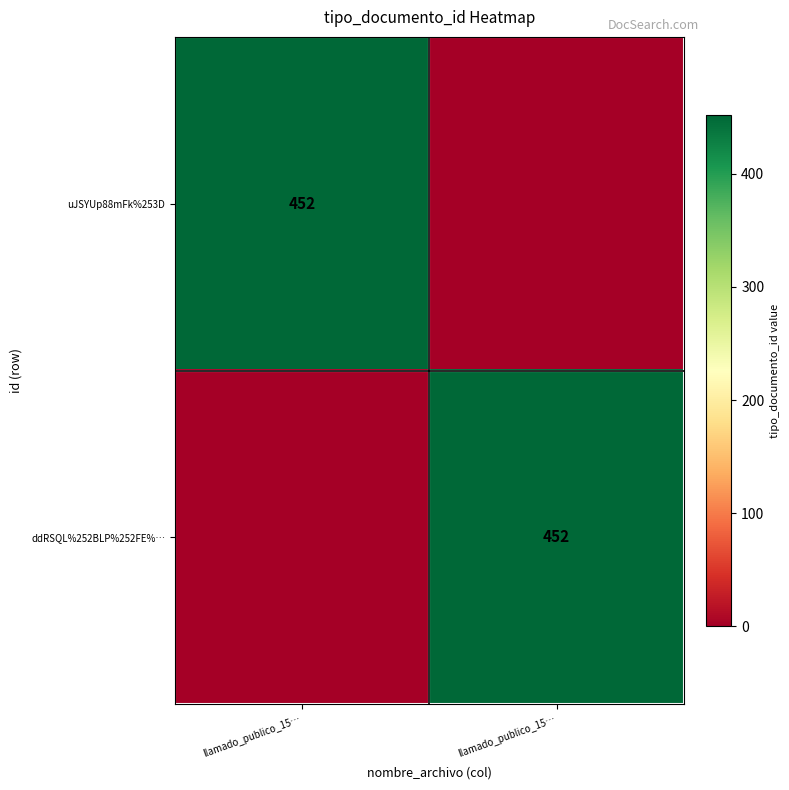

The ddRSQL%252BLP%252FE%… series shows 686 at llamado_publico_15…. True or false?

False